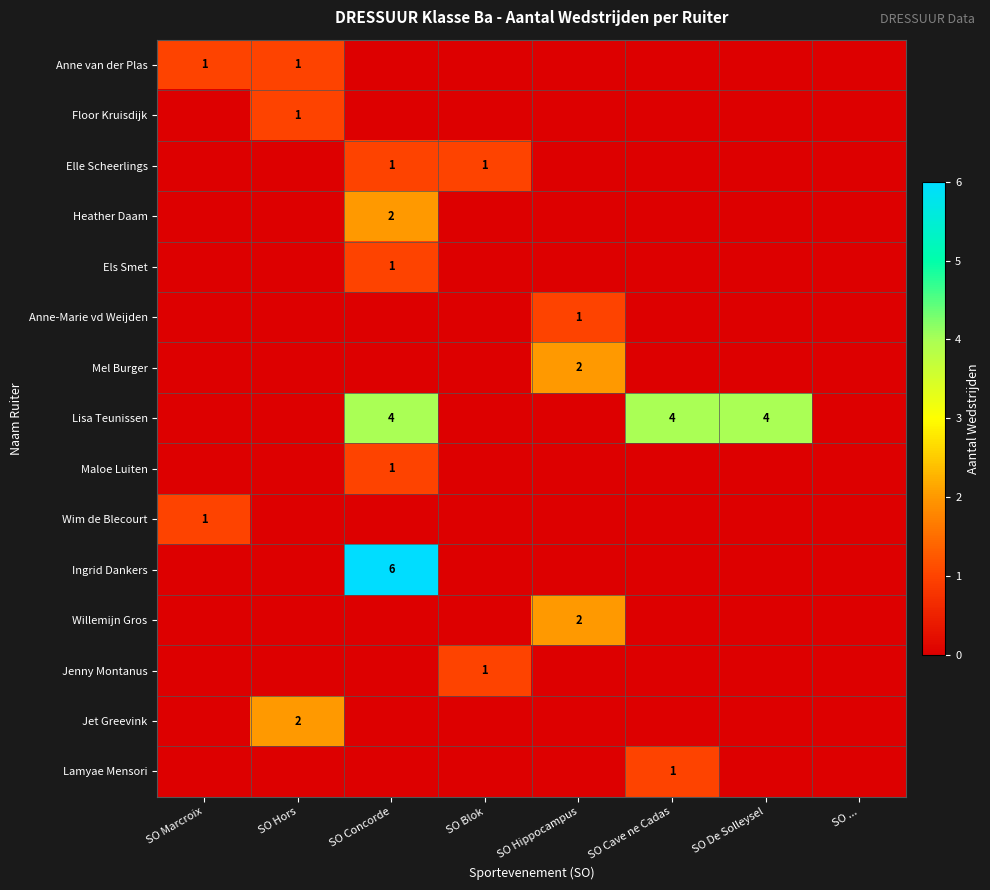

True or false: Heather Daam has a value of 3 at SO Concorde.

False